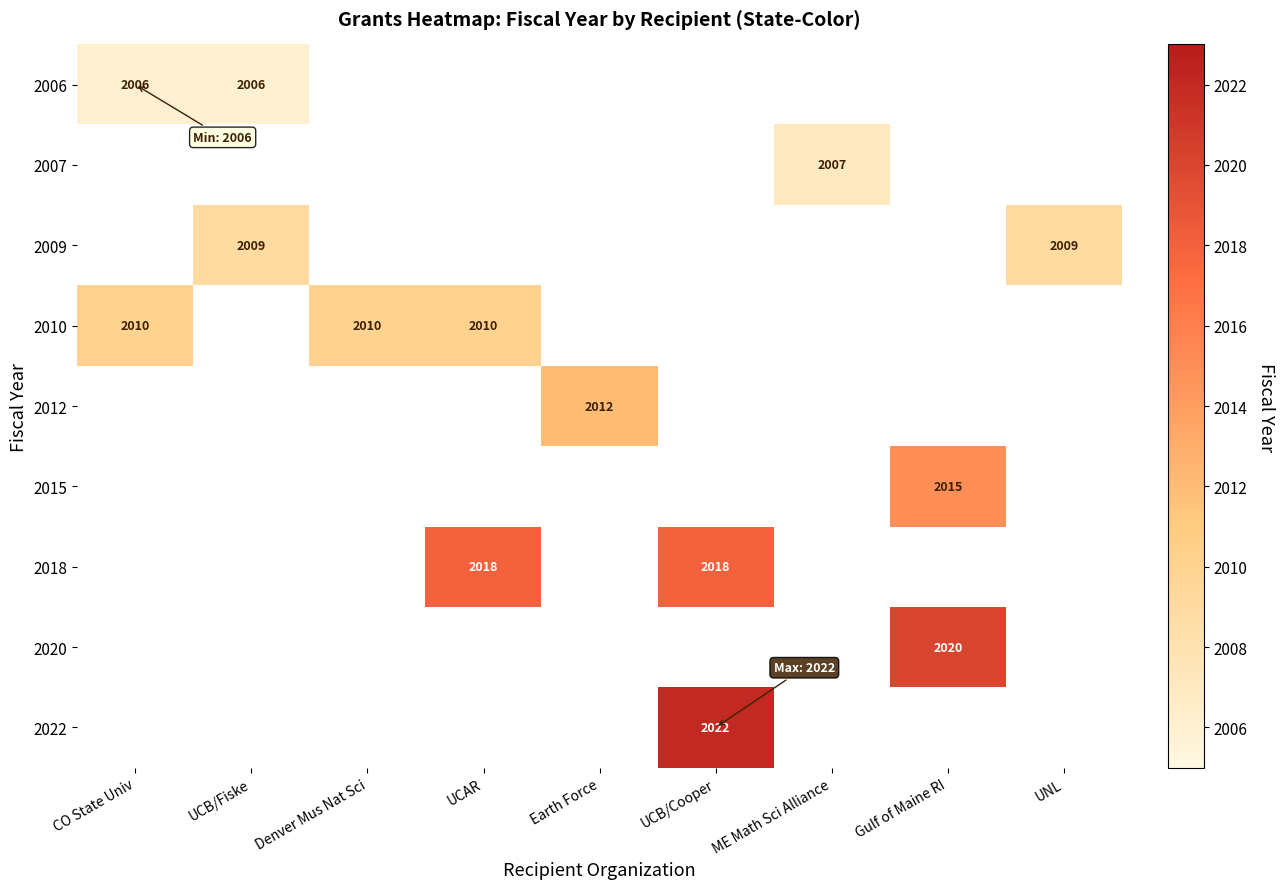

Between UCB/Fiske and Denver Mus Nat Sci, which is larger?

Denver Mus Nat Sci